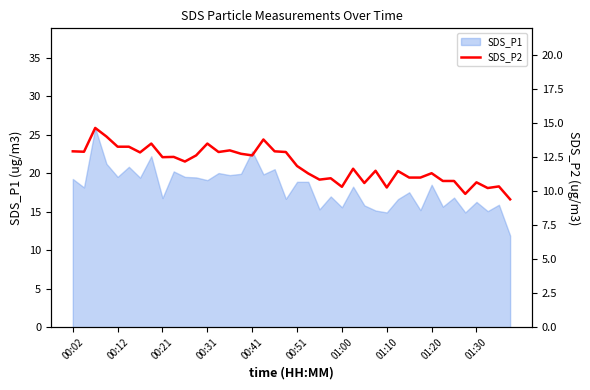

What position from the left is 19?

20